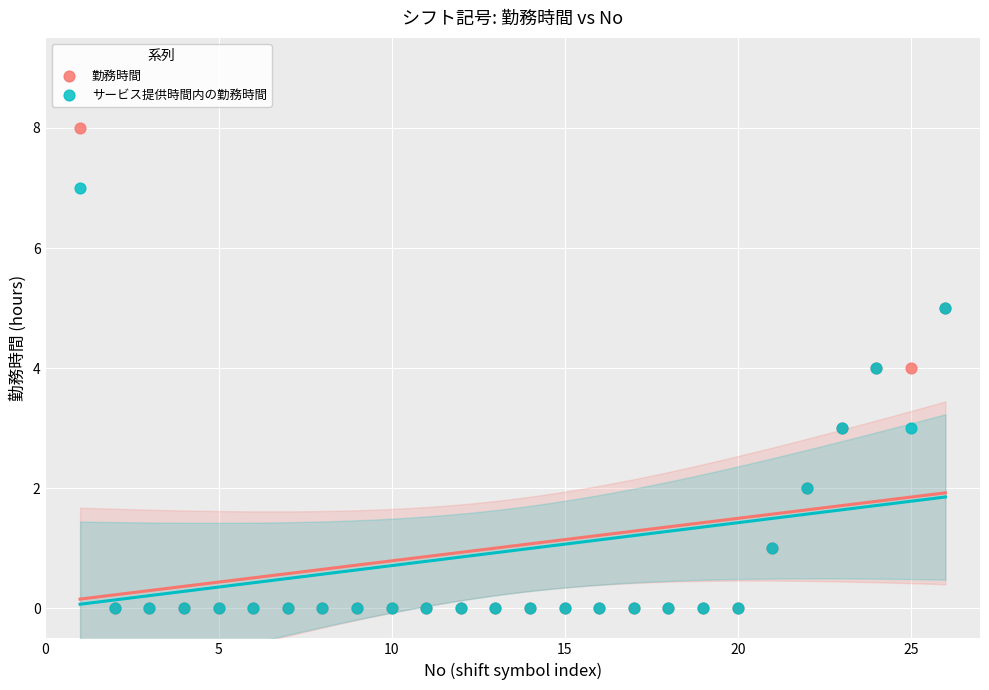

Which series has the widest spread of Y values?

勤務時間